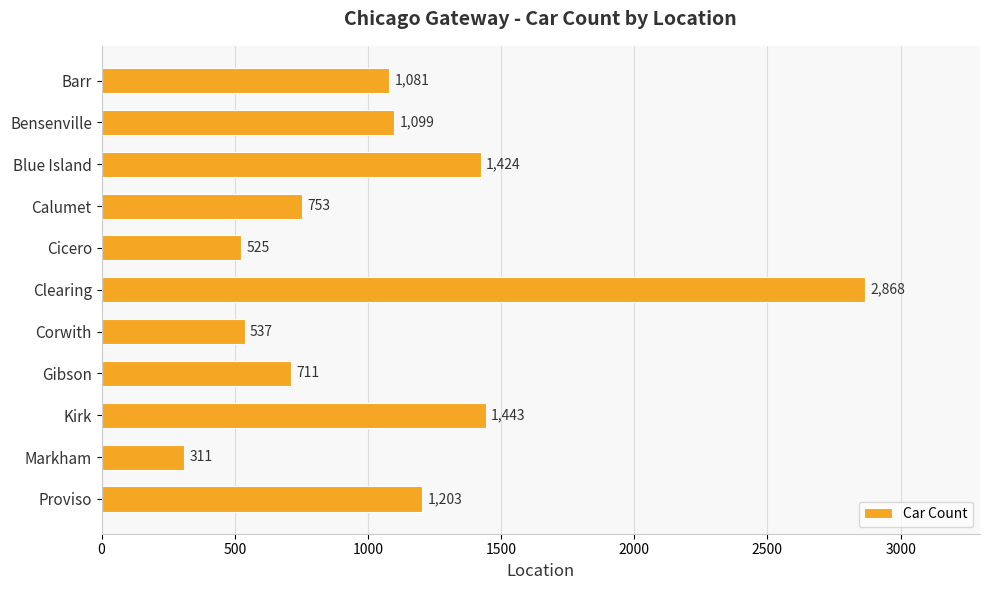

Read the value at Barr.

1081